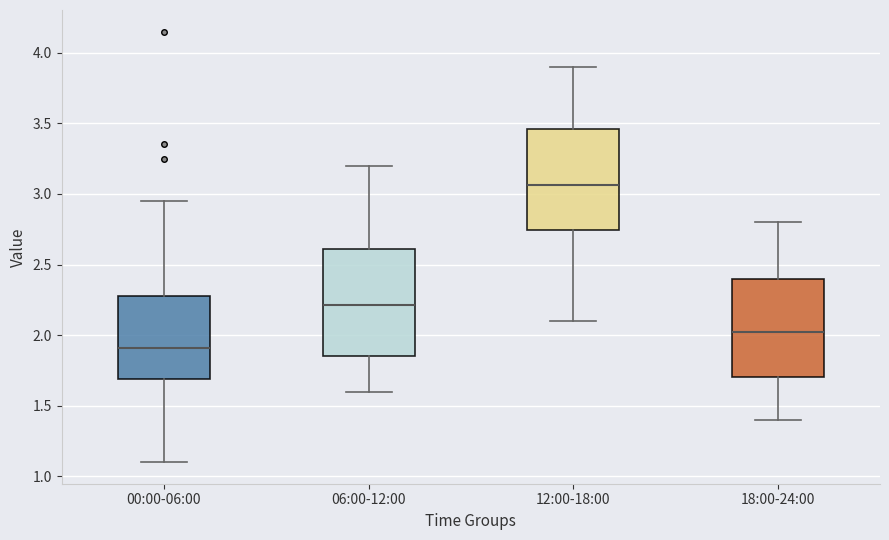

Reading left to right, read every box against the y-axis: the position of its median line, the range the box covers, and the ends of its whiskers. The values are not printed on the chart, so give them approximately, as read against the axis.

00:00-06:00: median 1.90, box 1.70 to 2.30, whiskers 1.10 to 2.95
06:00-12:00: median 2.20, box 1.85 to 2.60, whiskers 1.60 to 3.20
12:00-18:00: median 3.05, box 2.75 to 3.45, whiskers 2.10 to 3.90
18:00-24:00: median 2.05, box 1.70 to 2.40, whiskers 1.40 to 2.80